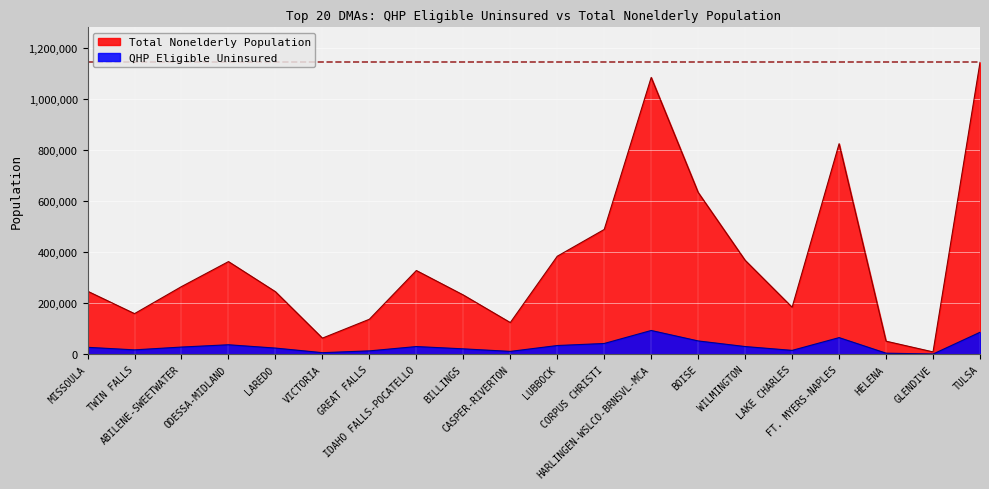

What is the spread (max minus min) of values at HELENA?

47000